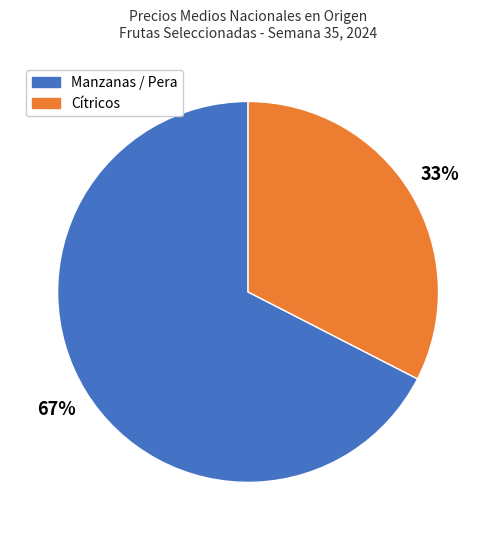

What is the smallest slice in the pie chart?

Cítricos